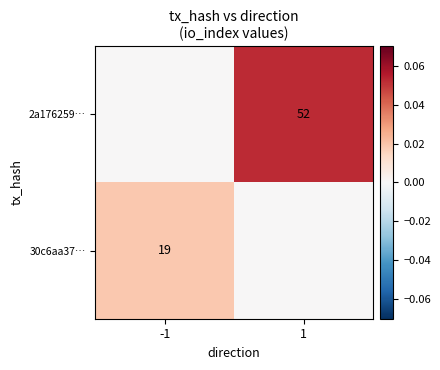

Is the value of 30c6aa37… at -1 greater than the value of 2a176259… at 1?

No